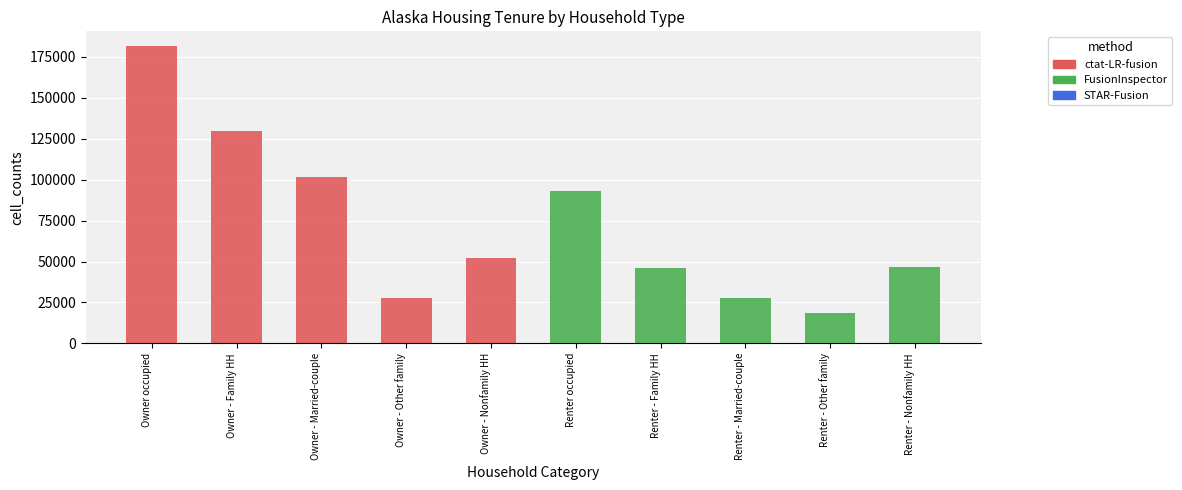

What is the maximum value shown in the chart?

181586